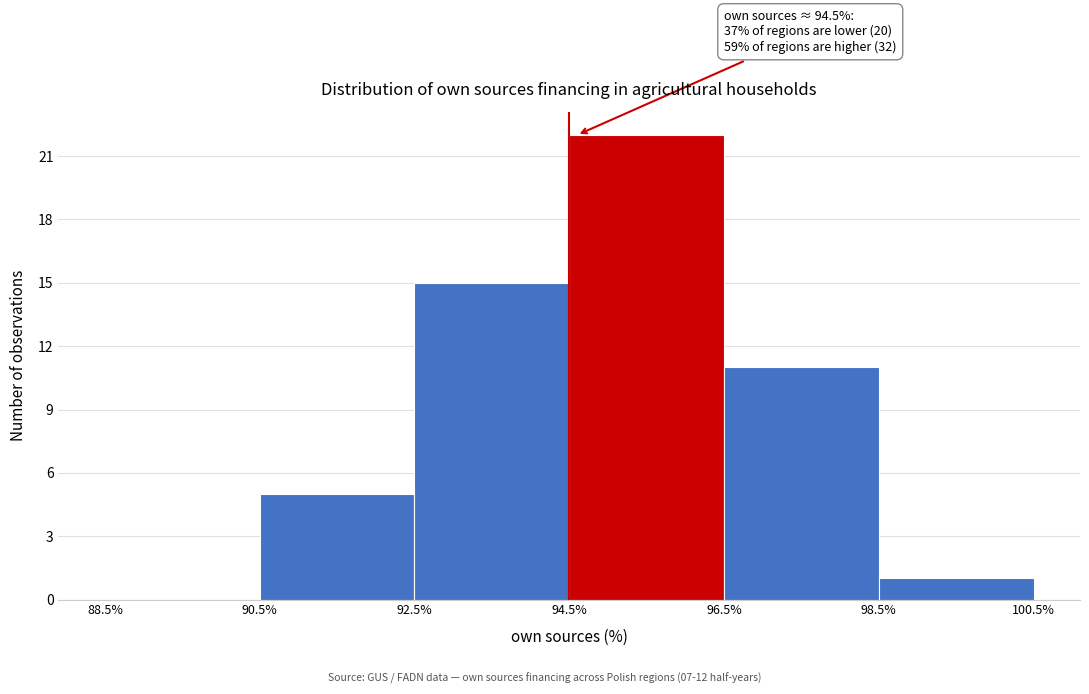

Over which range of the x-axis is the bar tallest?

94.5% to 96.5%